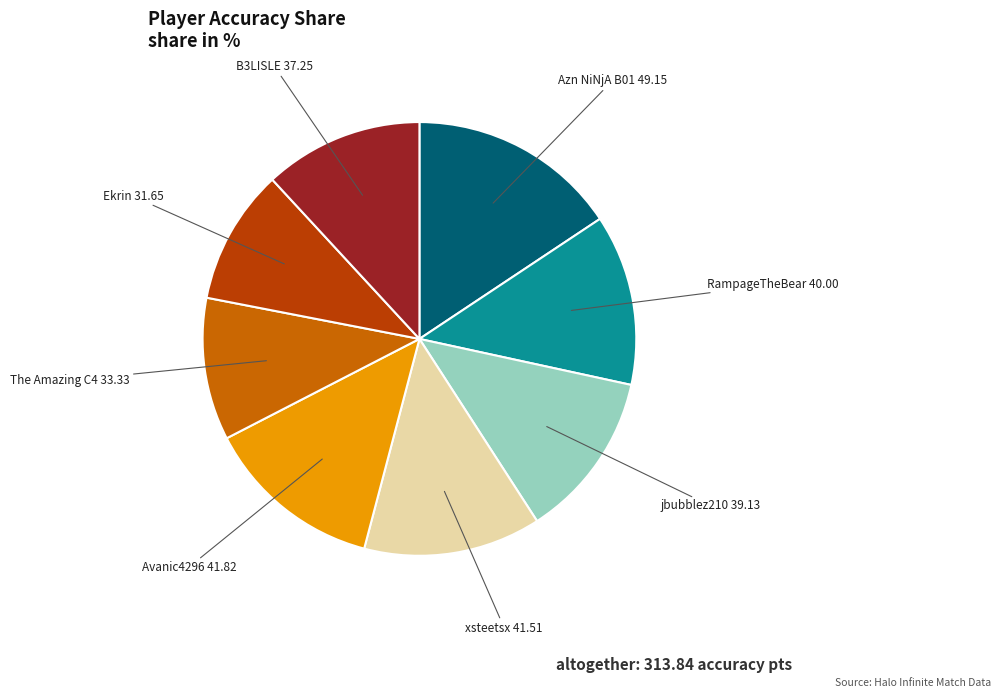

Which category has the smallest portion of the pie?

Ekrin